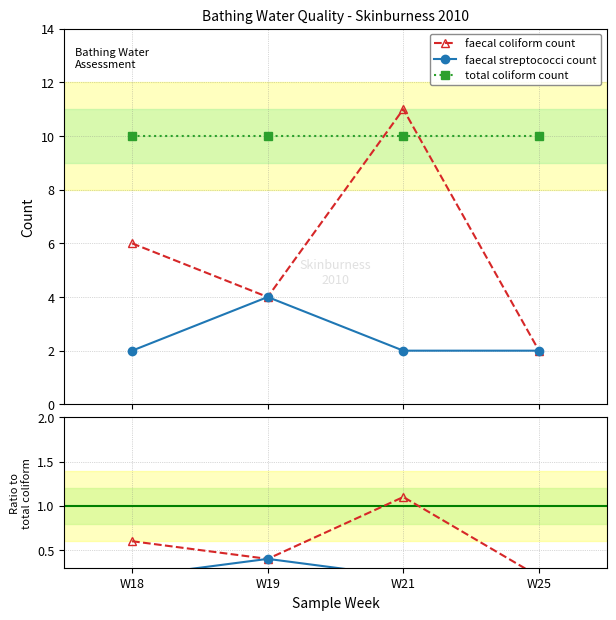

Which has a higher value, W25 or W19?

W19